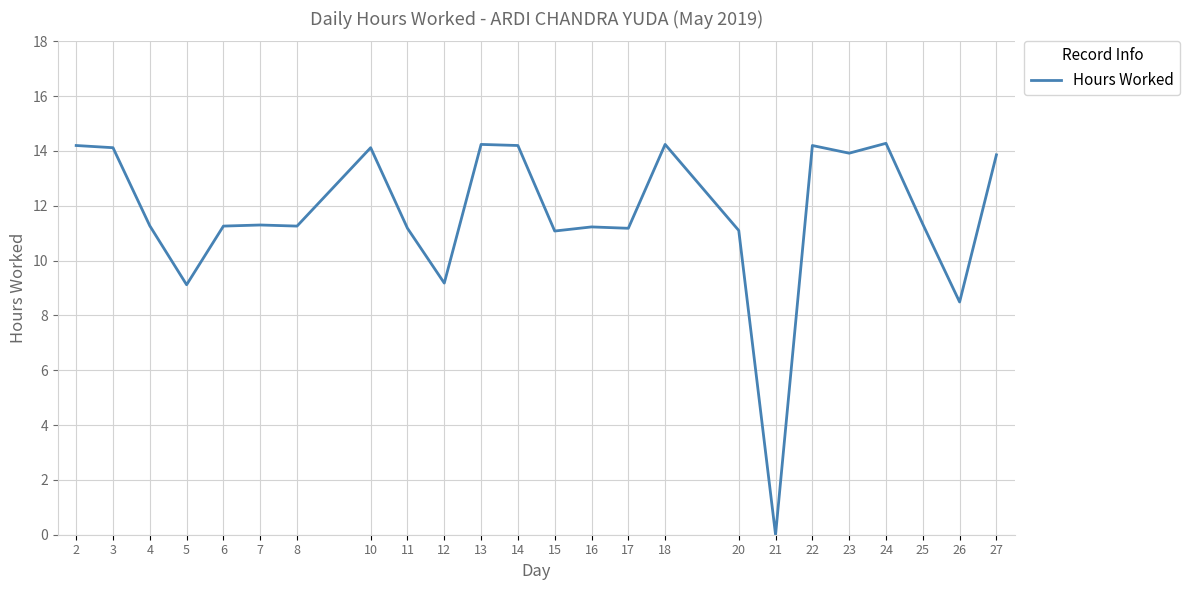

How many values are below 11?

4